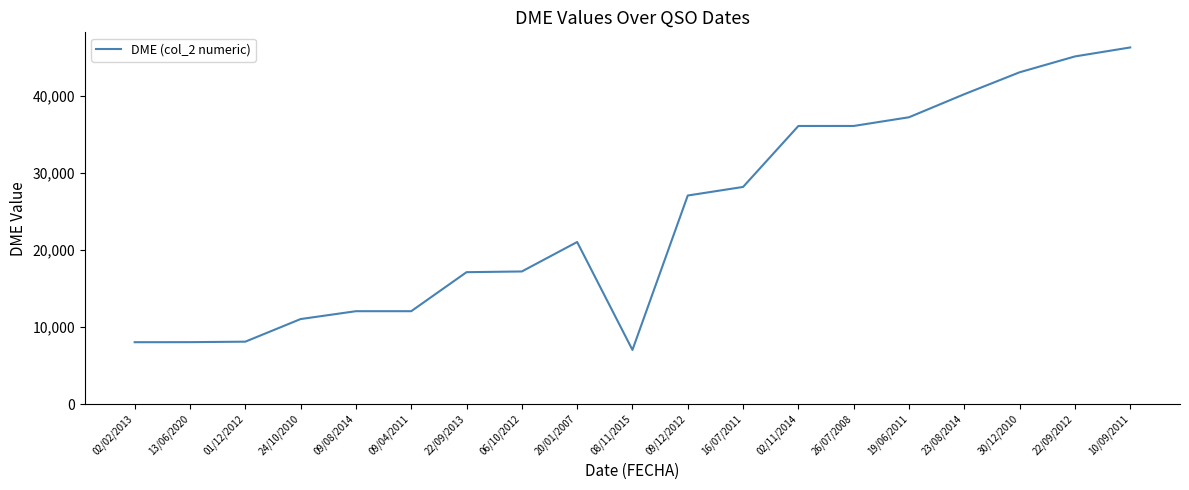

Read the value at 23/08/2014, to the nearest 10.

40170